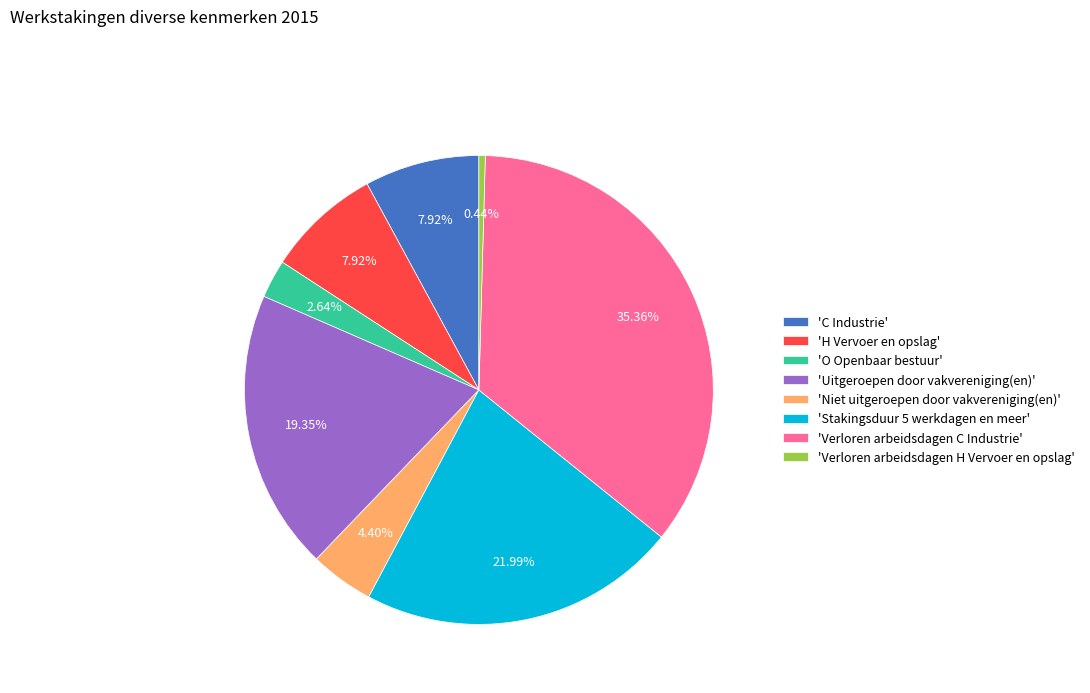

Between 'Verloren arbeidsdagen H Vervoer en opslag' and 'H Vervoer en opslag', which is larger?

'H Vervoer en opslag'